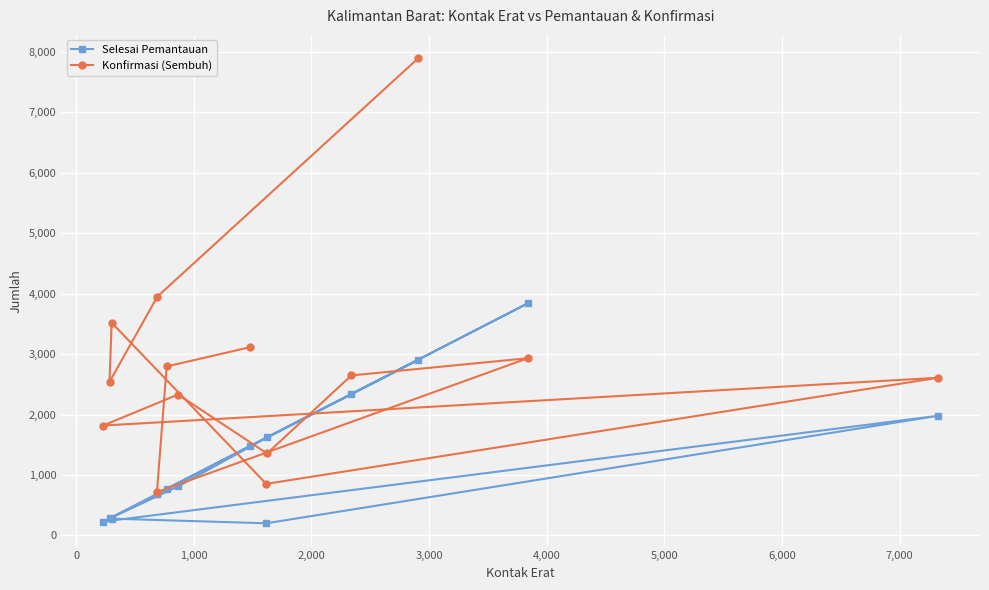

What is the smallest value displayed?

201